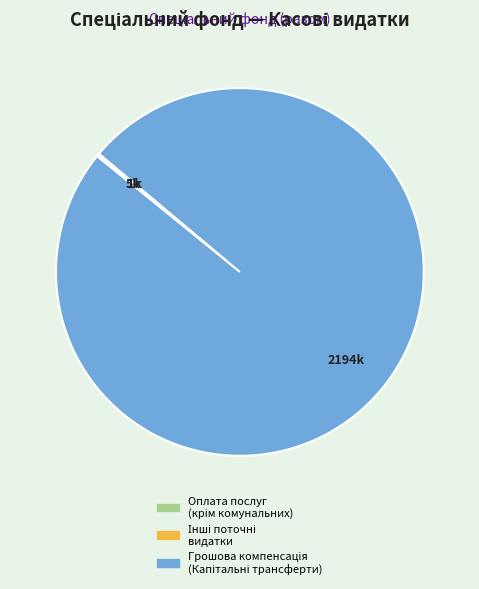

Is there a majority slice in this chart?

Yes